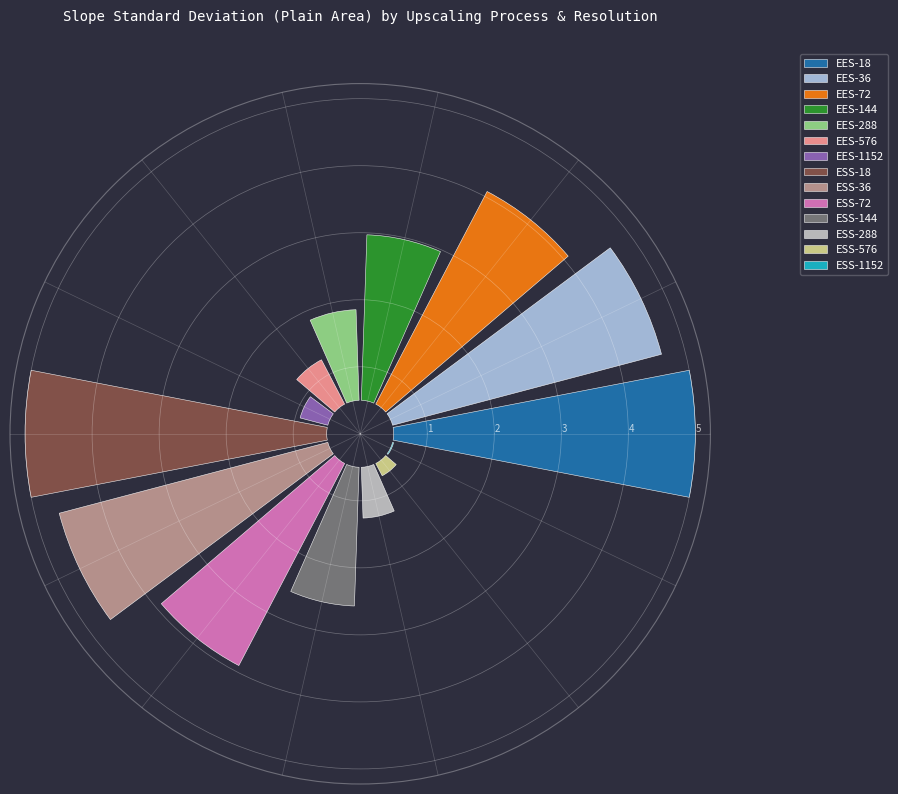

What percentage is the EES-36 slice, to the nearest percent?

13%